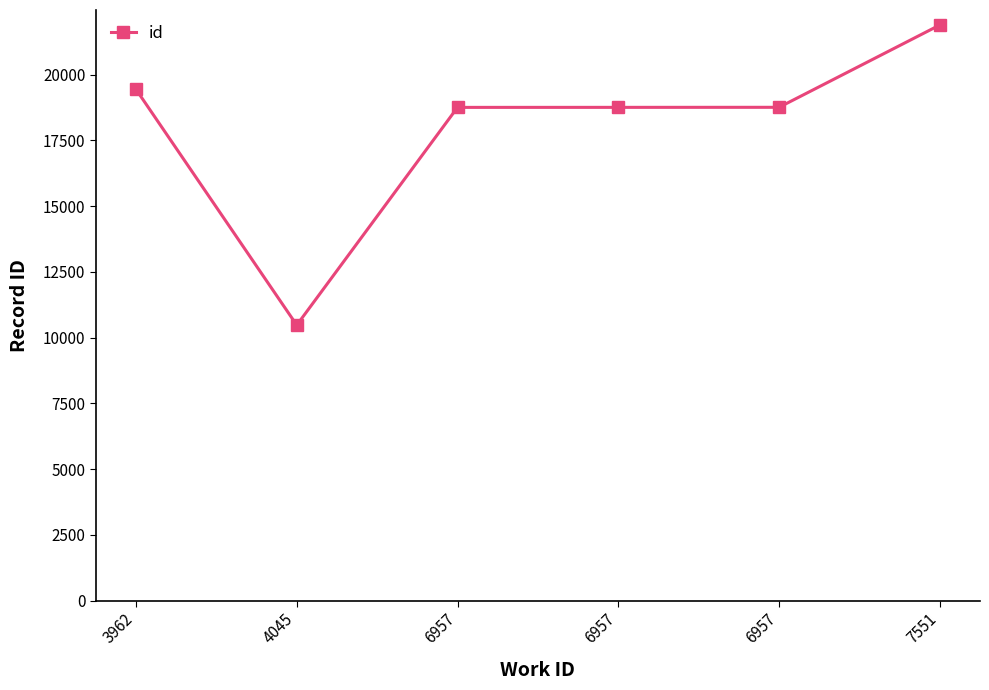

Does the chart display data point markers on the line(s)?

Yes